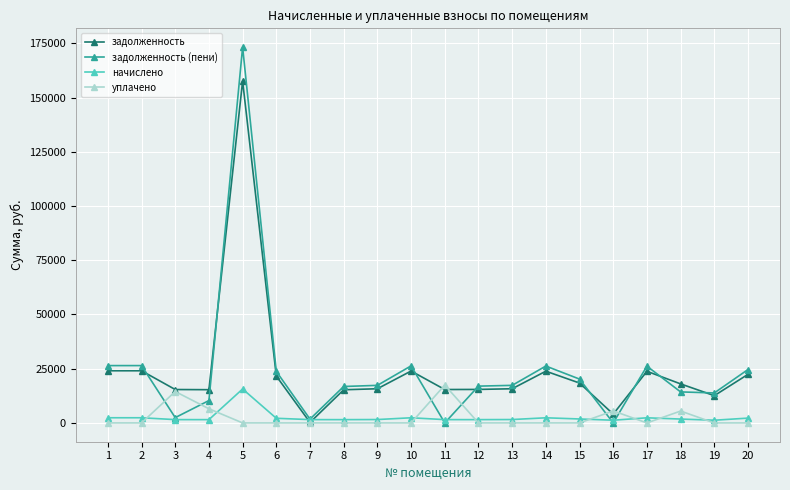

The value of задолженность at 2 is 24044.2. True or false?

True